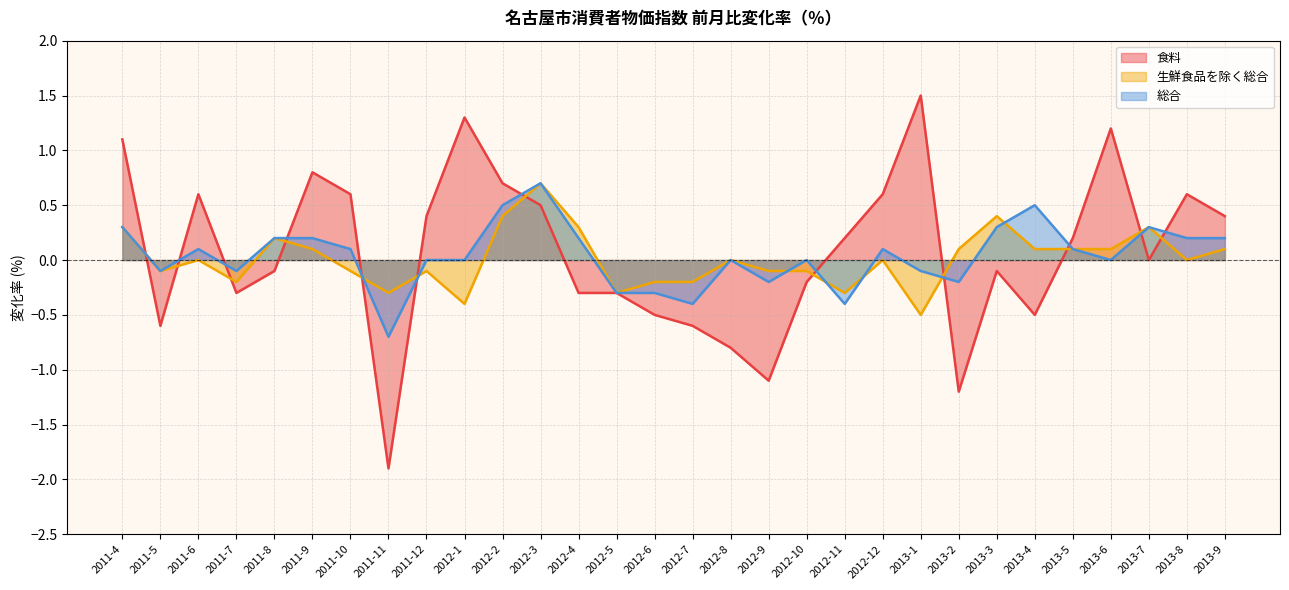

What is the label of the 3rd point from the right?

2013-7